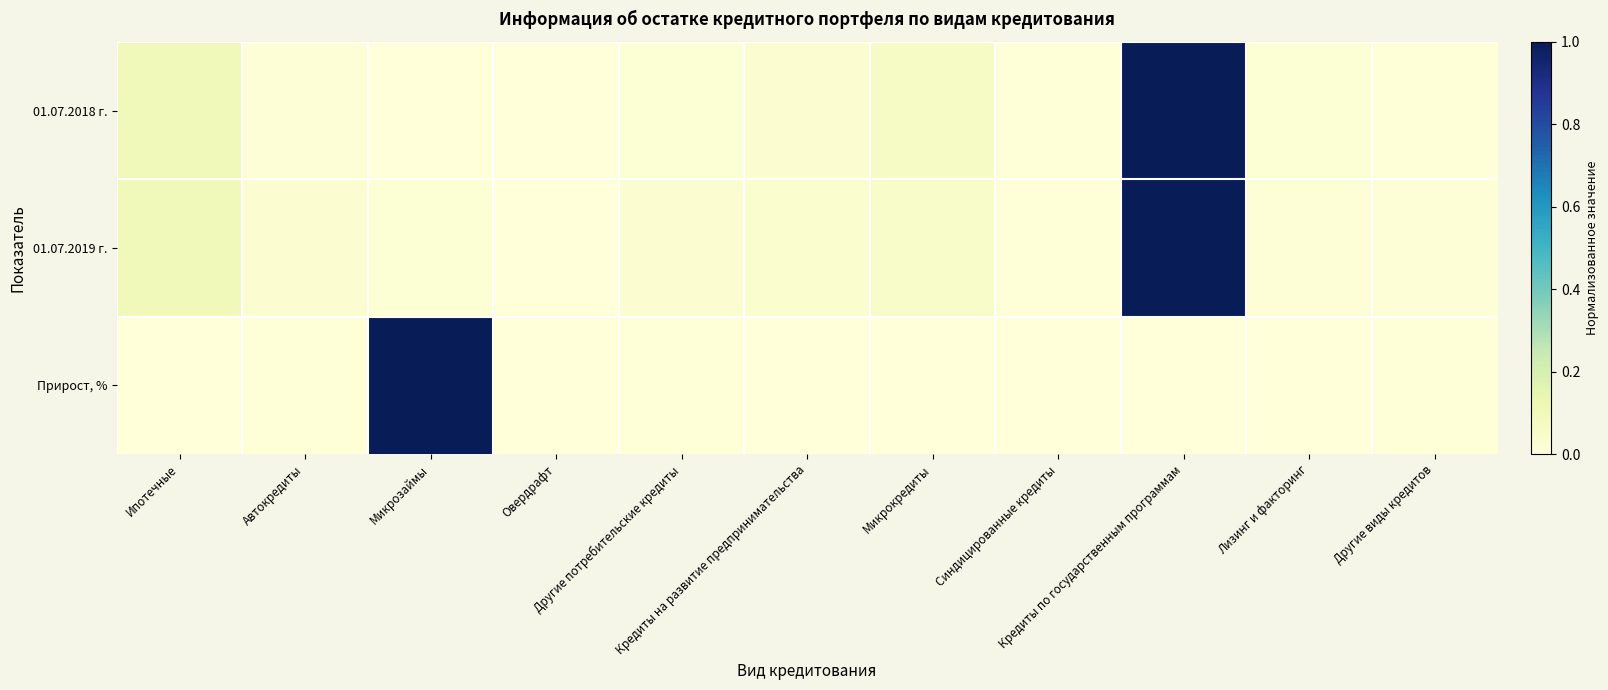

At which category is the sum across all series the highest?

Кредиты по государственным программам